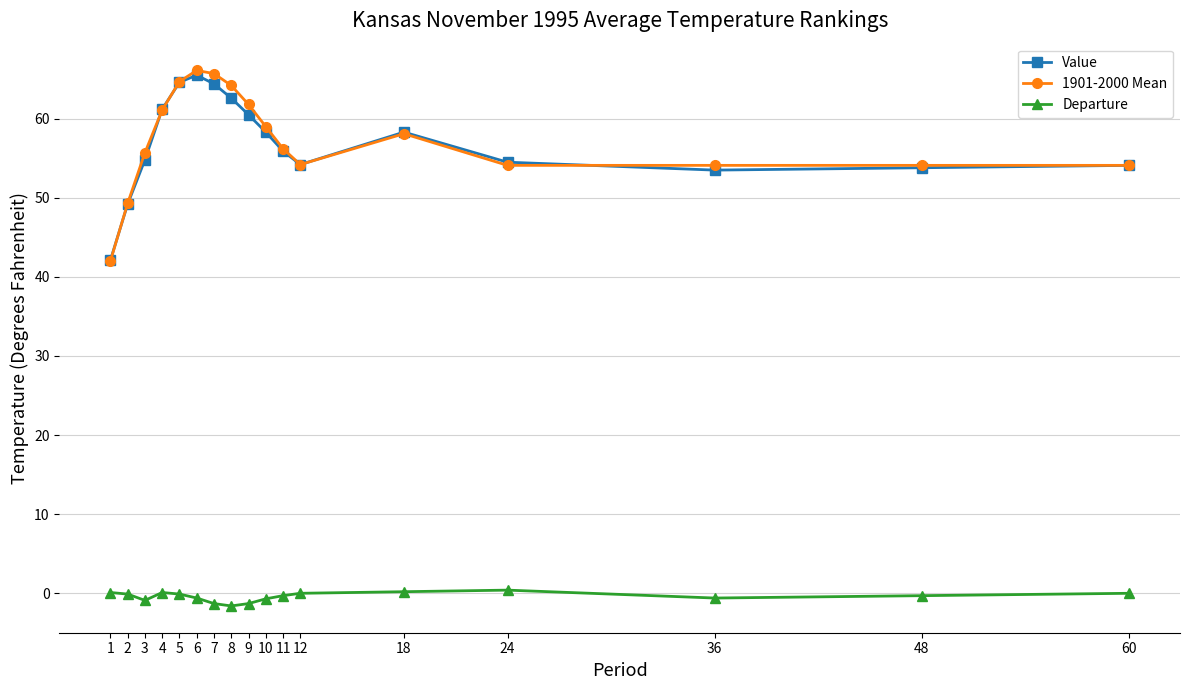

At which category is the sum across all series the highest?

6